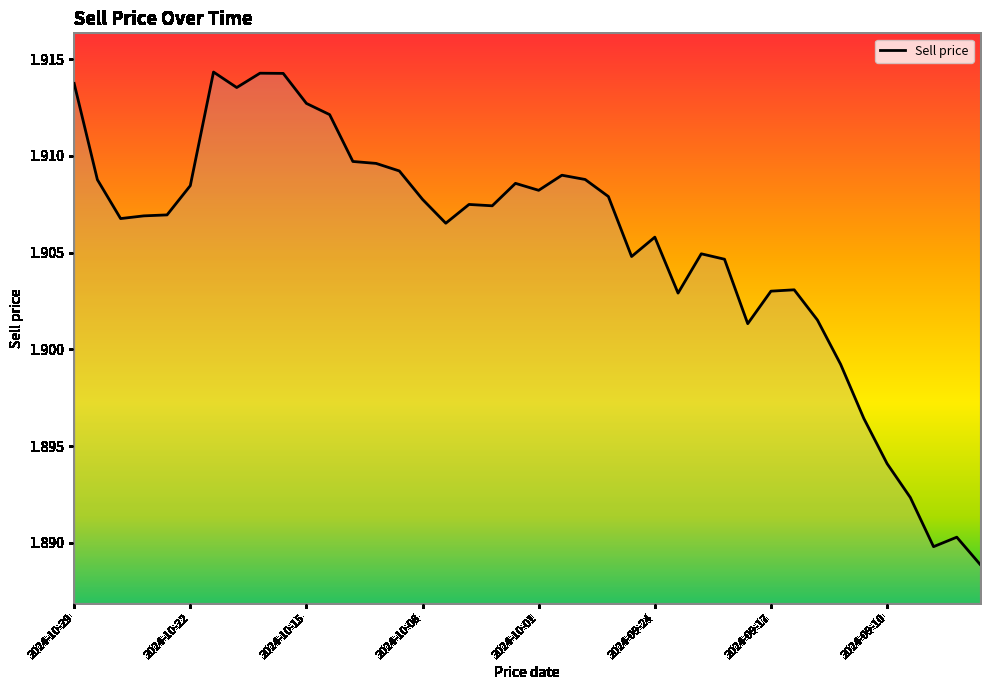

What is the value of the 23rd point from the left?

1.9